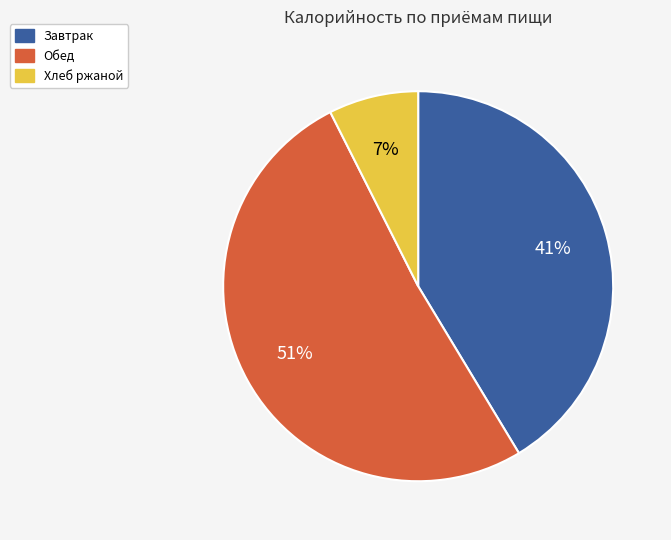

To the nearest percent, what is the average slice percentage?

33%